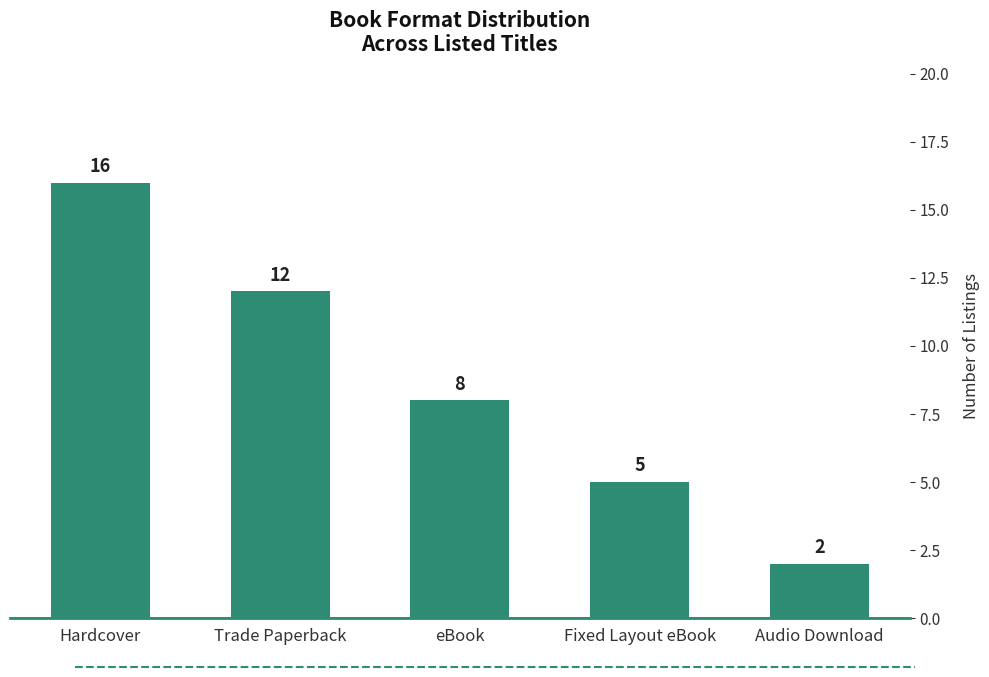

What is the smallest value displayed?

2